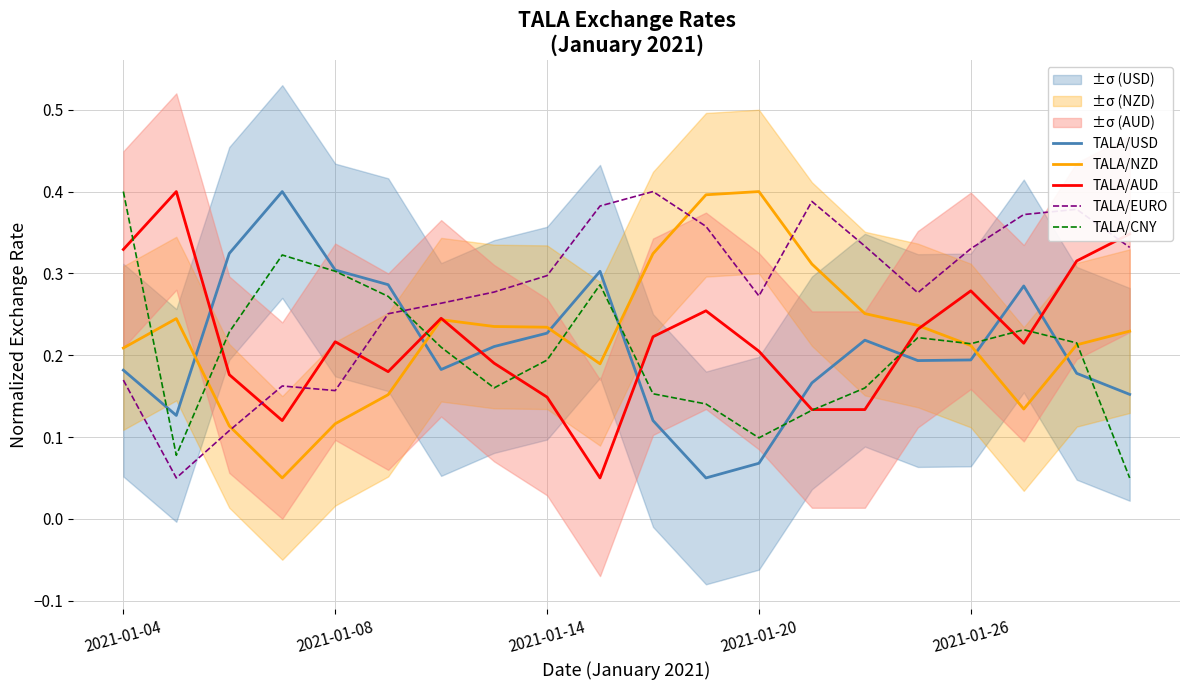

How many categories are shown in the chart?

20